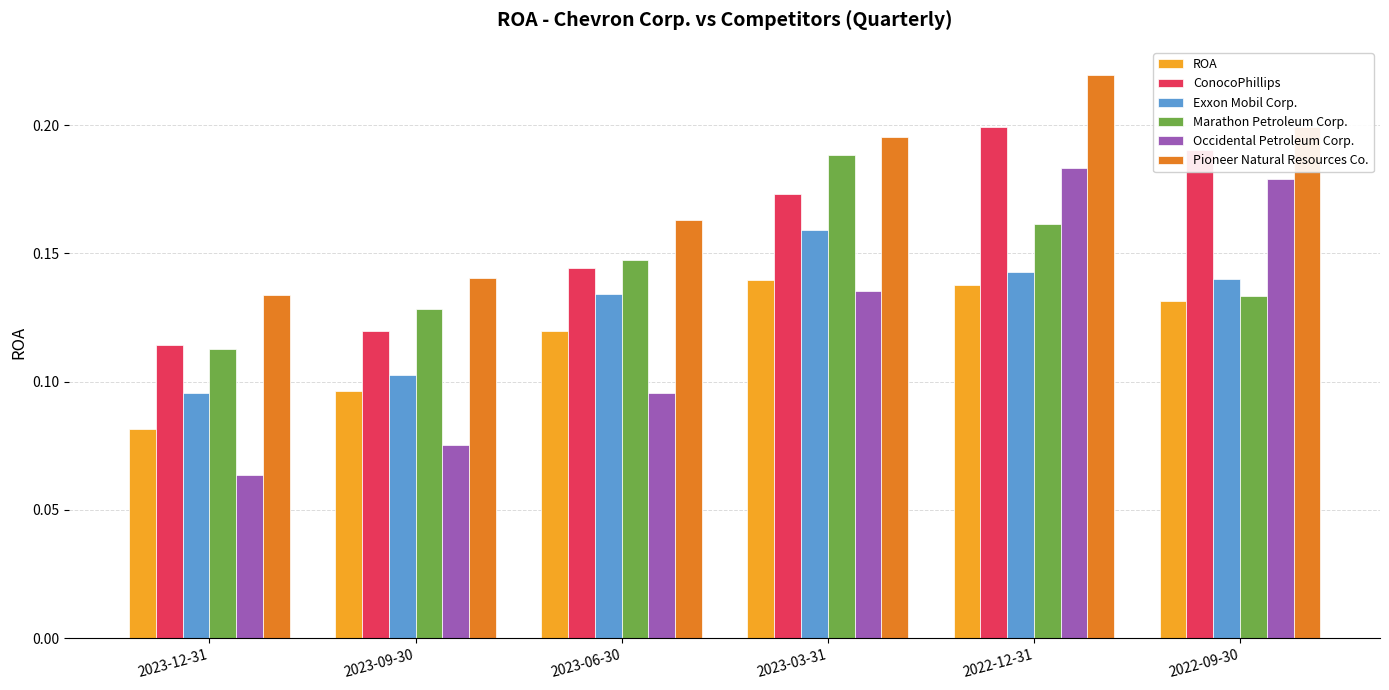

Which category has the lowest value across all series?

2023-12-31